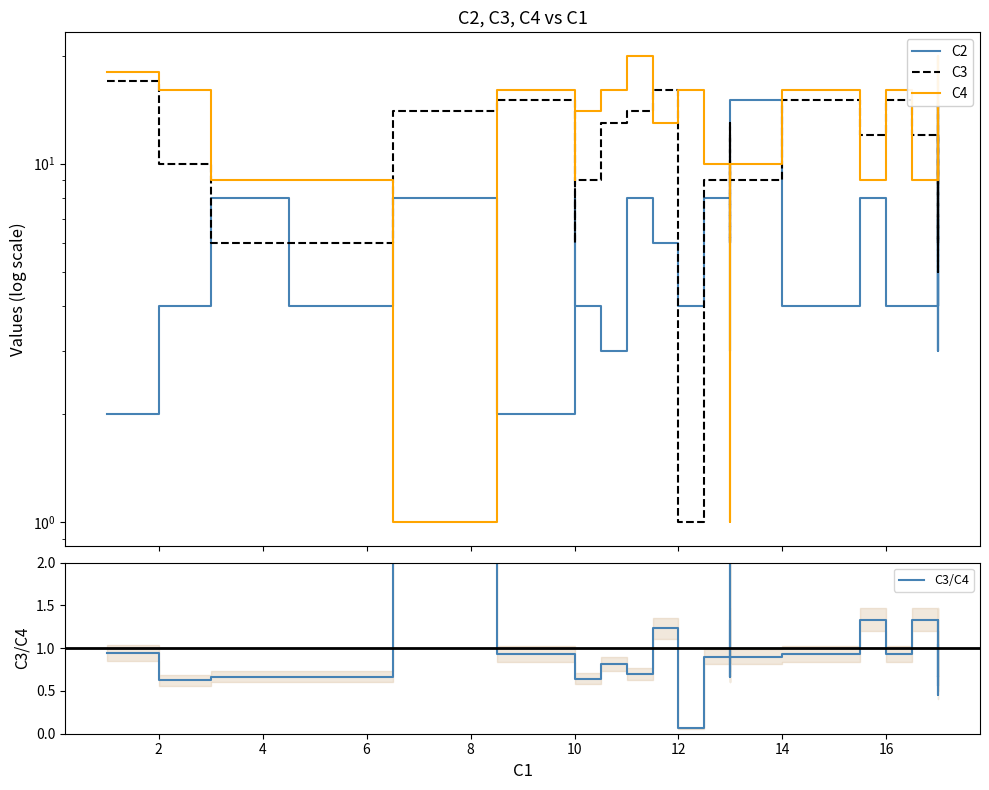

What are all the series names shown in the legend?

C2, C3, C4, C3/C4